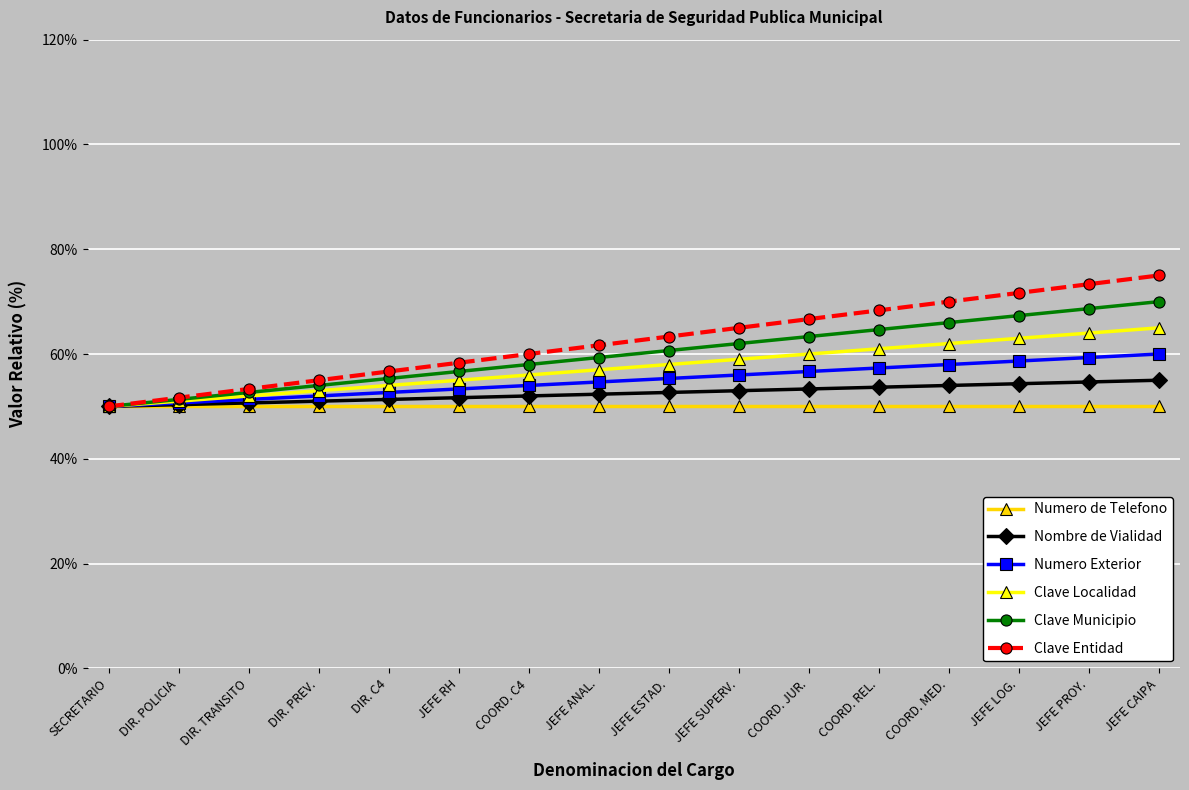

Rank the series by their maximum value, from highest to lowest.

Clave Entidad, Clave Municipio, Clave Localidad, Numero Exterior, Nombre de Vialidad, Numero de Telefono